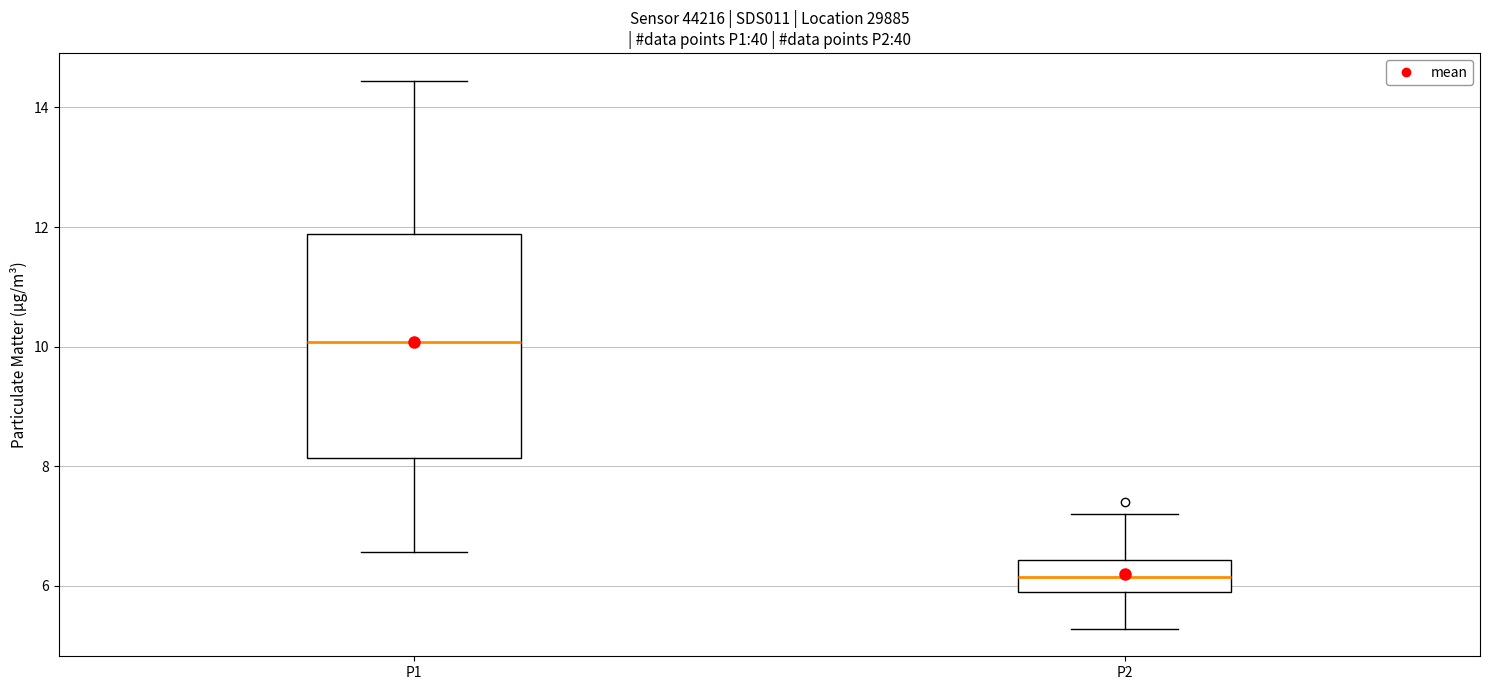

Reading left to right, read every box against the y-axis: the position of its median line, the range the box covers, and the ends of its whiskers. The values are not printed on the chart, so give them approximately, as read against the axis.

P1: median 10.0, box 8.2 to 11.8, whiskers 6.6 to 14.4
P2: median 6.2, box 6.0 to 6.4, whiskers 5.2 to 7.2